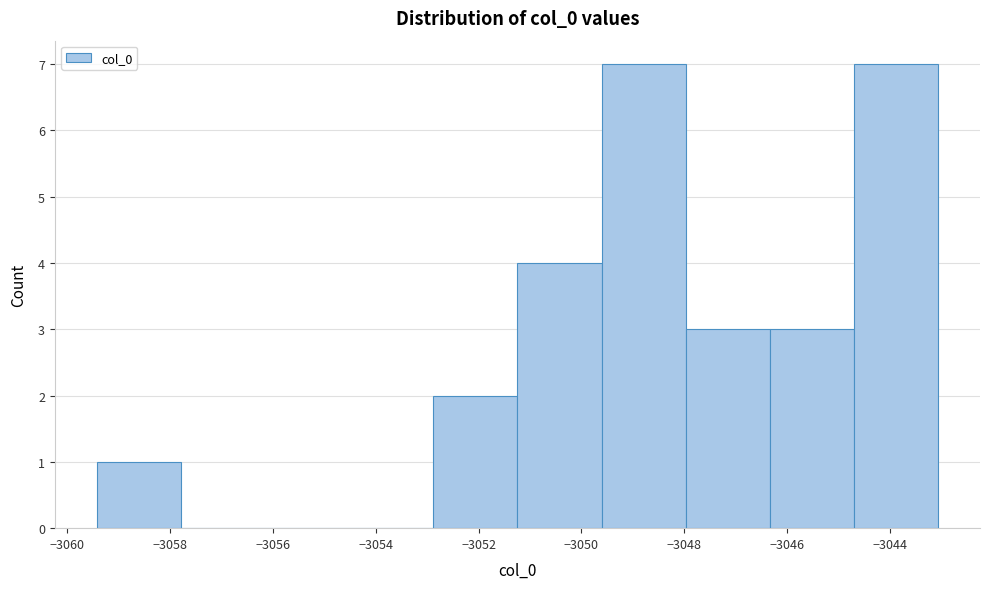

Reading left to right, list every bar in this chart as the range it spans on the x-axis followed by its height. Neither the bar edges nor the heights are printed on the chart, so give them approximately, as read against the axes.

-3059.4 to -3057.8: 1
-3057.8 to -3056.2: 0
-3056.2 to -3054.6: 0
-3054.6 to -3052.8: 0
-3052.8 to -3051.2: 2
-3051.2 to -3049.6: 4
-3049.6 to -3048.0: 7
-3048.0 to -3046.4: 3
-3046.4 to -3044.8: 3
-3044.8 to -3043.0: 7